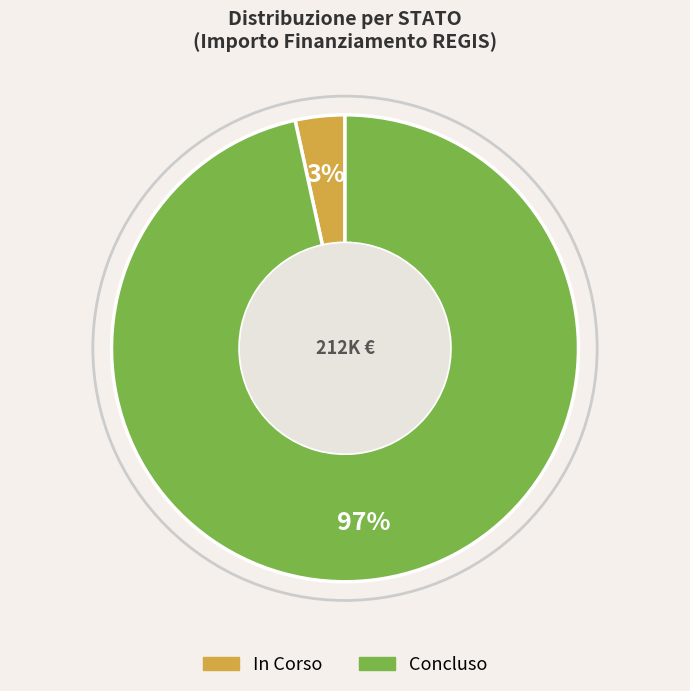

To the nearest percent, what is the average slice percentage?

50%